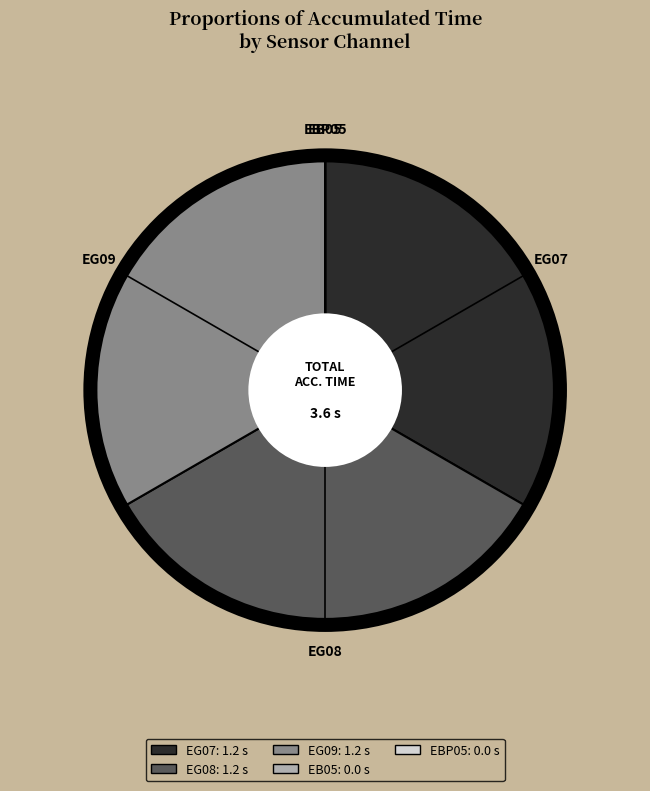

What is the ratio of the value at EG07 to the value at EG08?

1.0